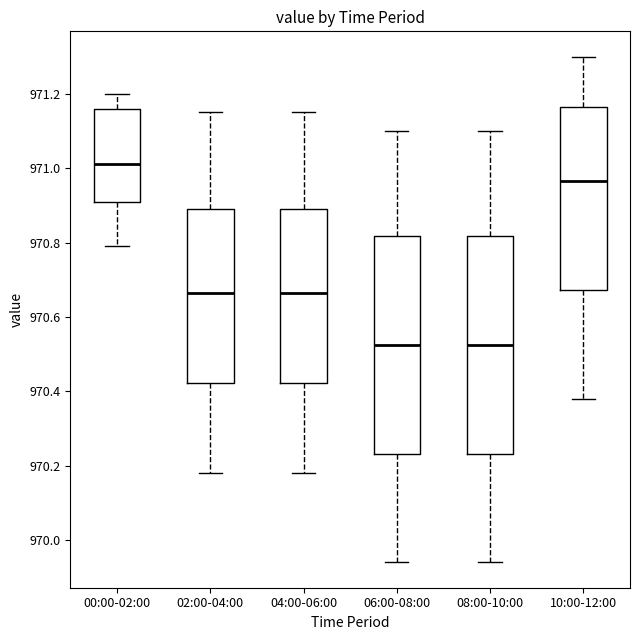

Which box's median line is the highest?

00:00-02:00